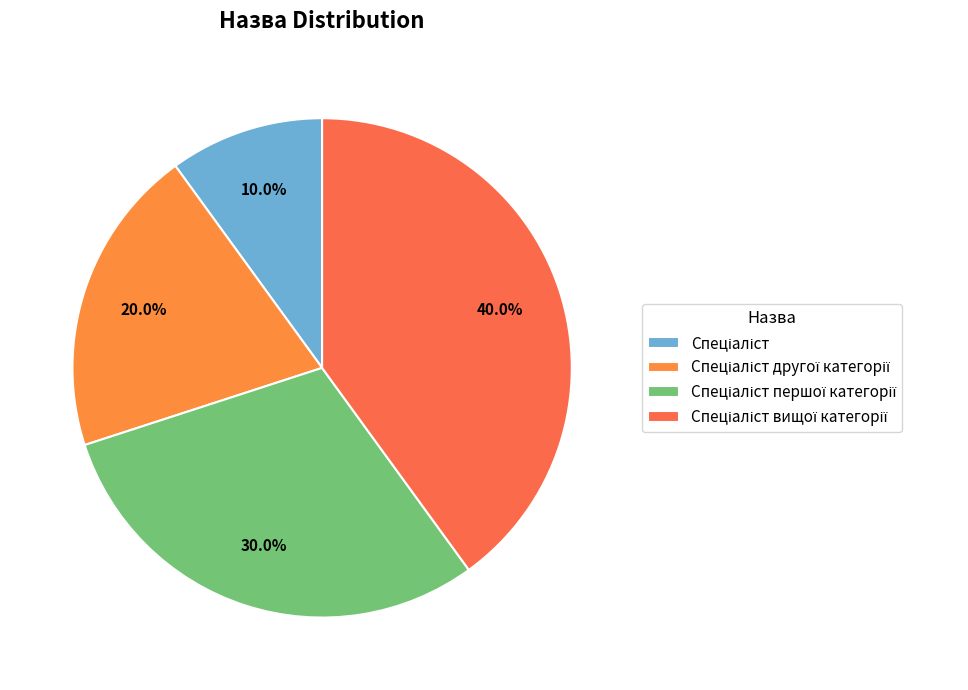

To the nearest percent, what is the average slice percentage?

25%